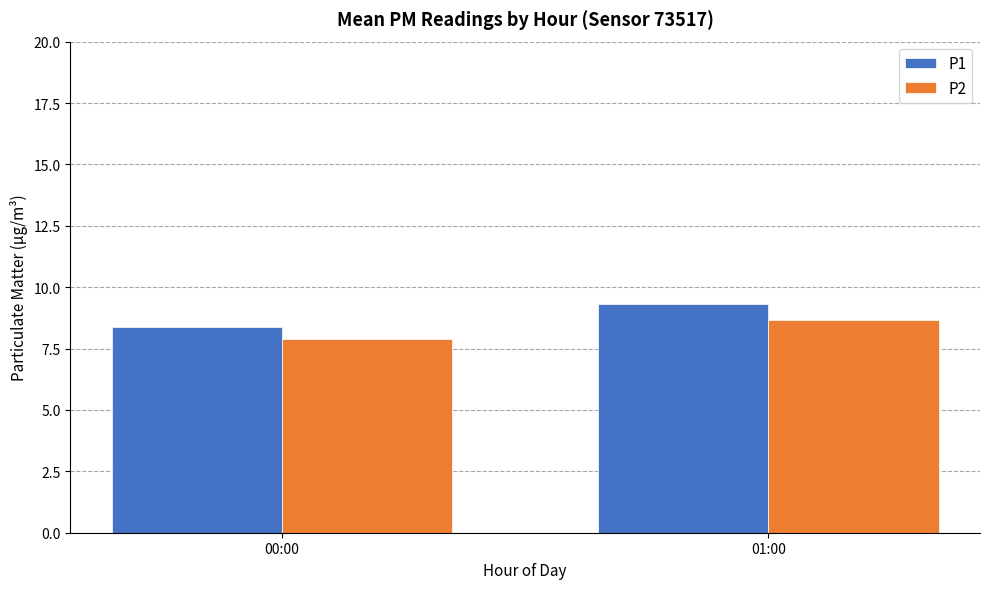

What is the total value across all series at 00:00?

16.2